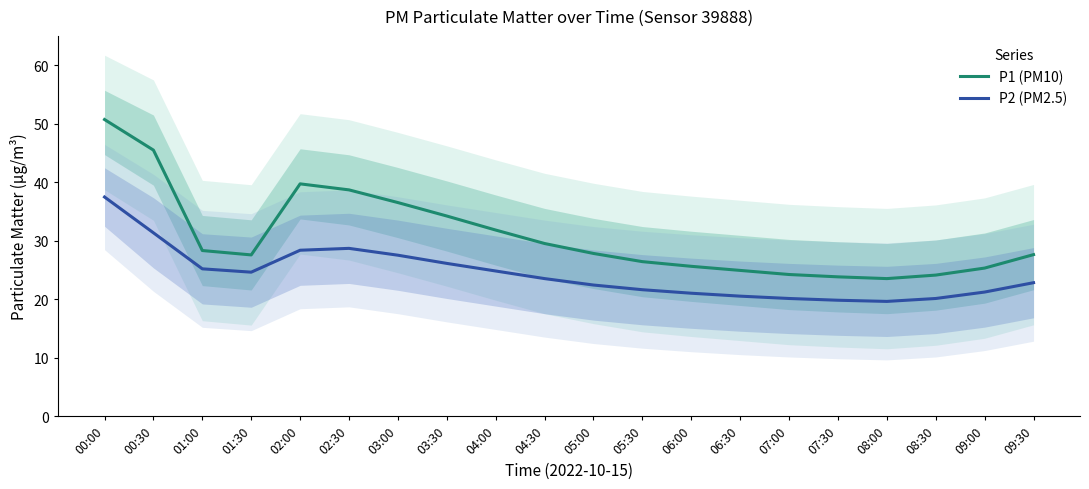

Is this an area chart (filled region under the line)?

No